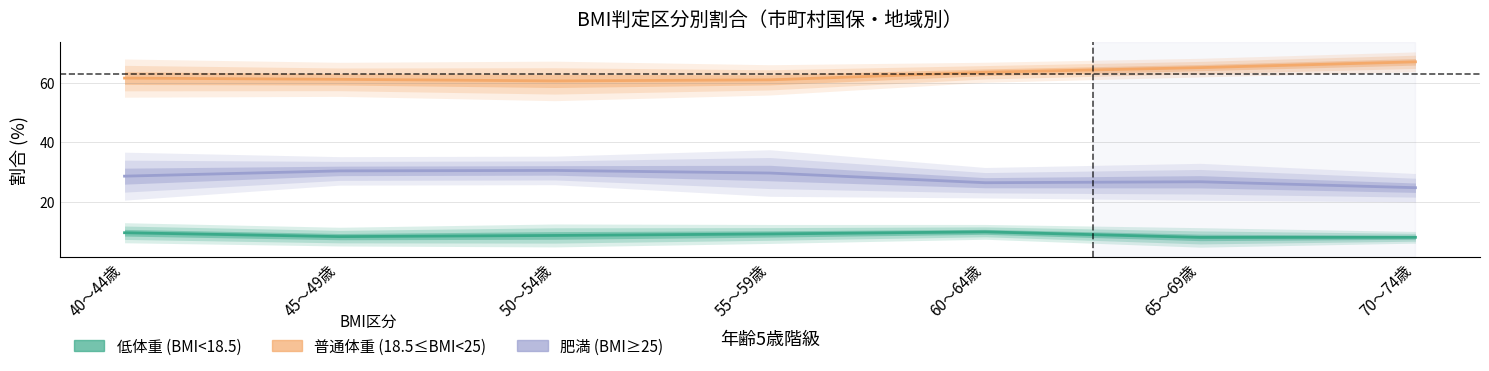

At which label is 普通体重 (18.5≤BMI<25) closest to 63?

60～64歳